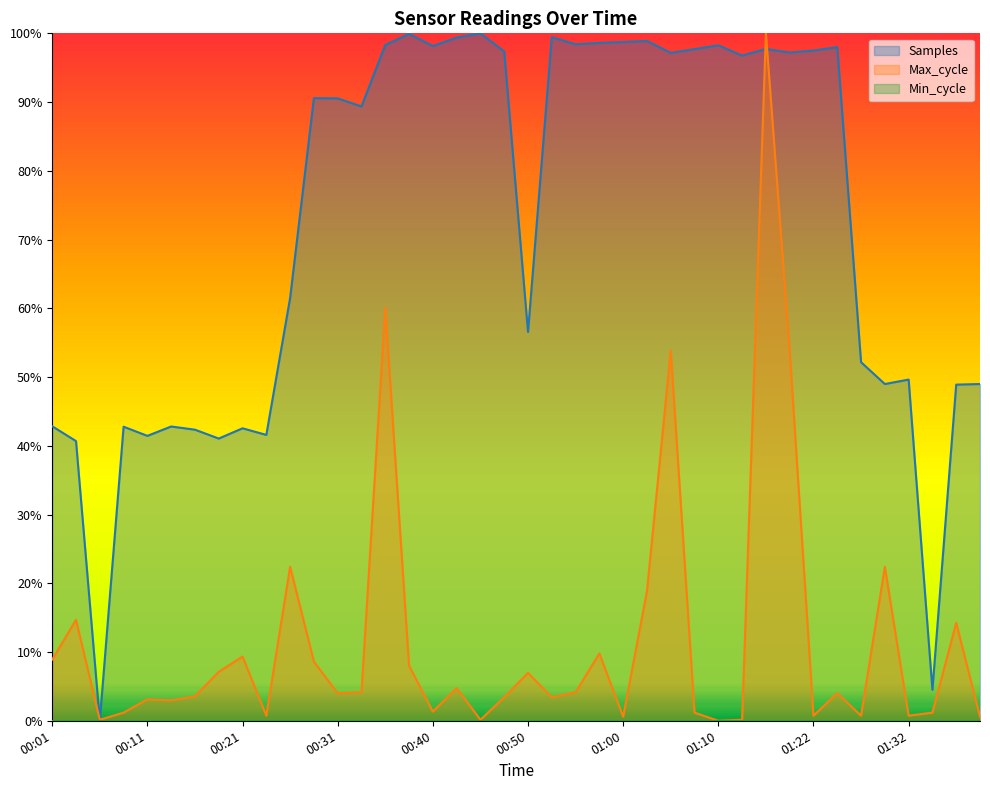

Reading left to right, what are all the values shown in this chart?

Samples: 0.4	0.4	0.0	0.4	0.4	0.4	0.4	0.4	0.4	0.4	0.6	0.9	0.9	0.9	1.0	1.0	1.0	1.0	1.0	1.0	0.6	1.0	1.0	1.0	1.0	1.0	1.0	1.0	1.0	1.0	1.0	1.0	1.0	1.0	0.5	0.5	0.5	0.0	0.5	0.5
Max_cycle: 0.1	0.1	0.0	0.0	0.0	0.0	0.0	0.1	0.1	0.0	0.2	0.1	0.0	0.0	0.6	0.1	0.0	0.0	0.0	0.0	0.1	0.0	0.0	0.1	0.0	0.2	0.5	0.0	0.0	0.0	1.0	0.5	0.0	0.0	0.0	0.2	0.0	0.0	0.1	0.0